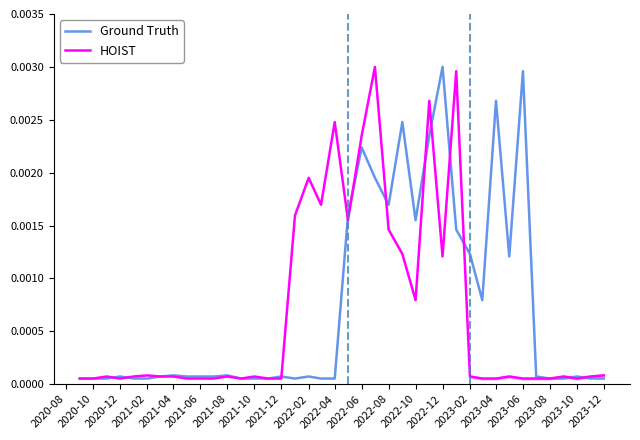

The value of Ground Truth at 2022-10 is 0.0. True or false?

False